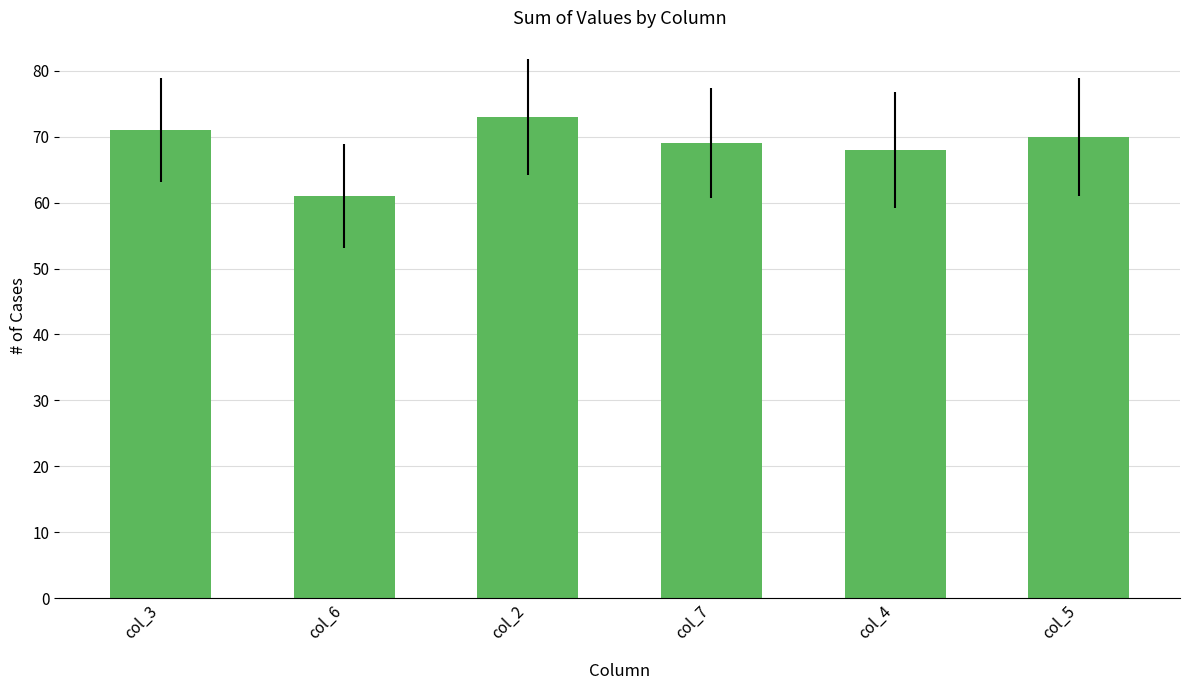

Reading left to right, transcribe all the data shown in this chart.

col_3=71	col_6=61	col_2=73	col_7=69	col_4=68	col_5=70